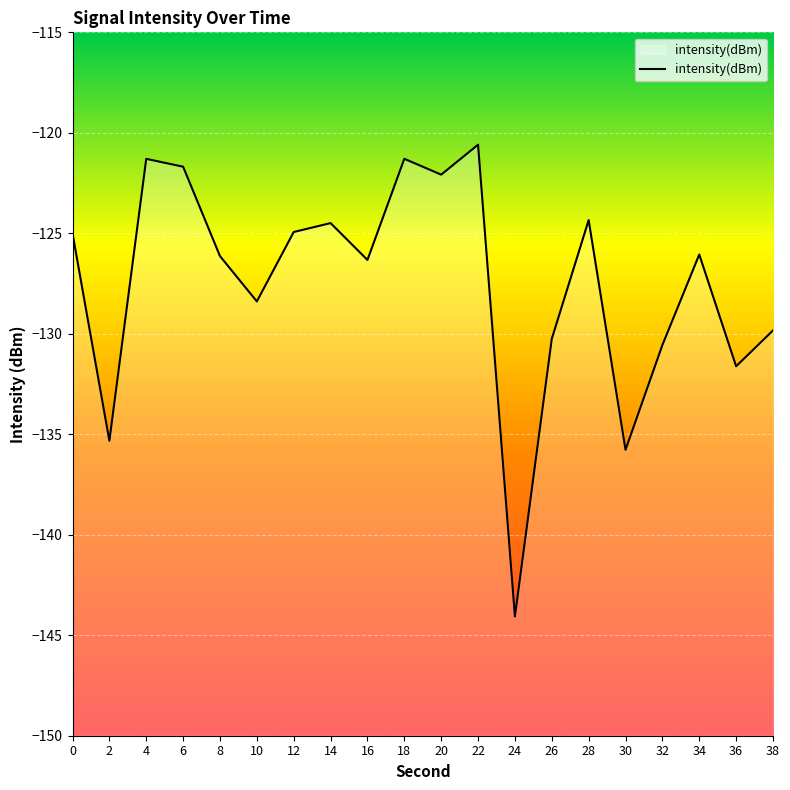

What is the smallest value displayed?

-144.1